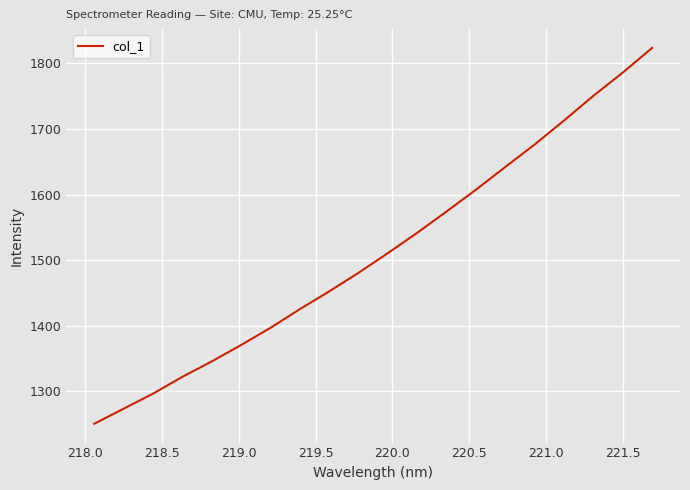

Does the chart have visible grid lines?

Yes